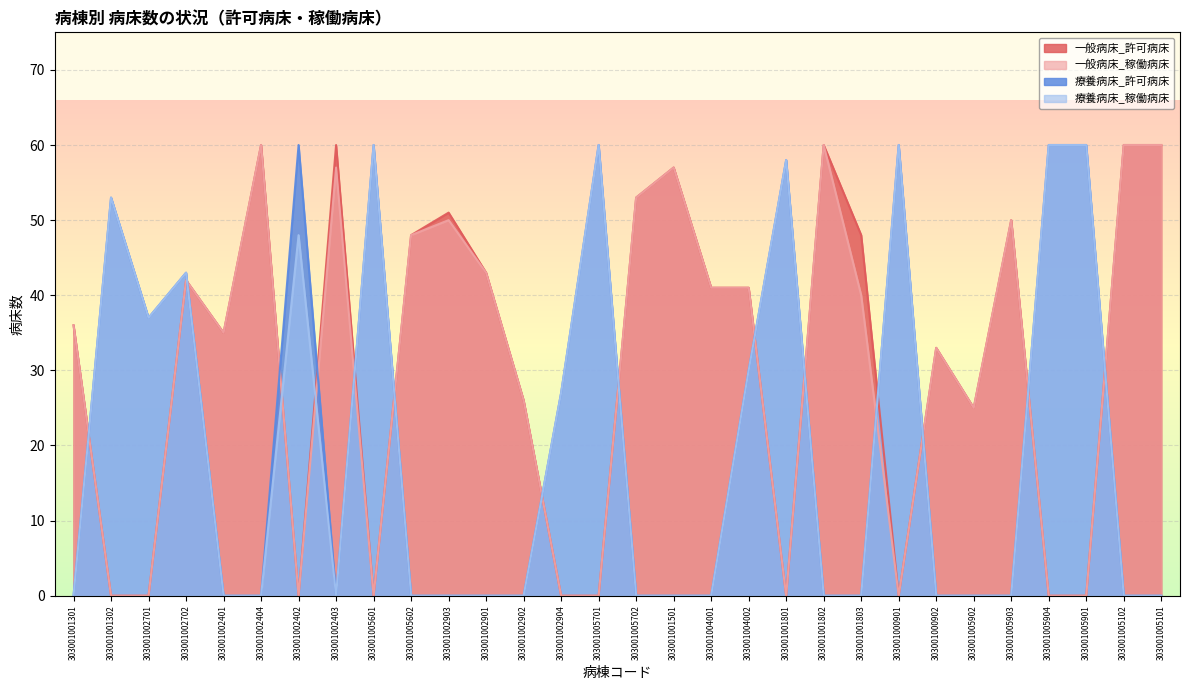

What is the total value across all series at 303001002403?

117